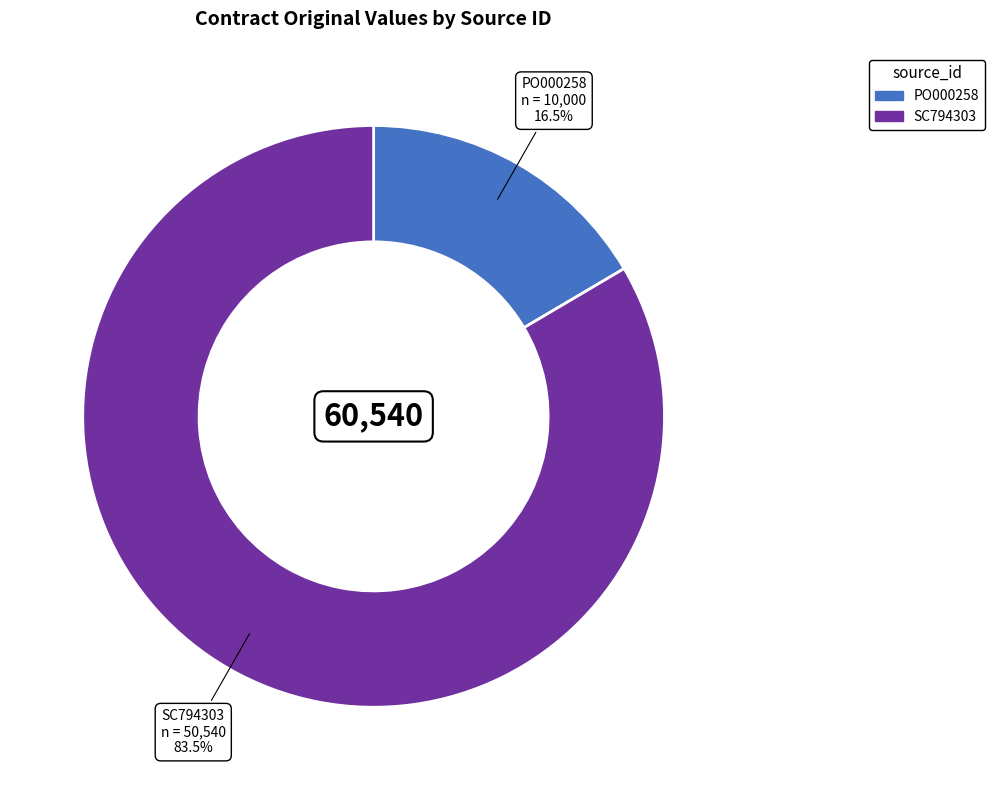

Between SC794303 and PO000258, which is larger?

SC794303